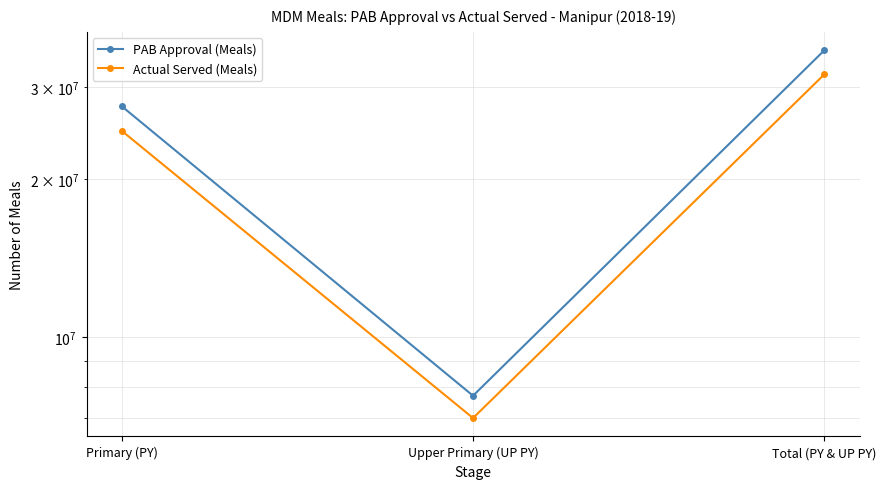

Which series has the widest spread of values?

PAB Approval (Meals)